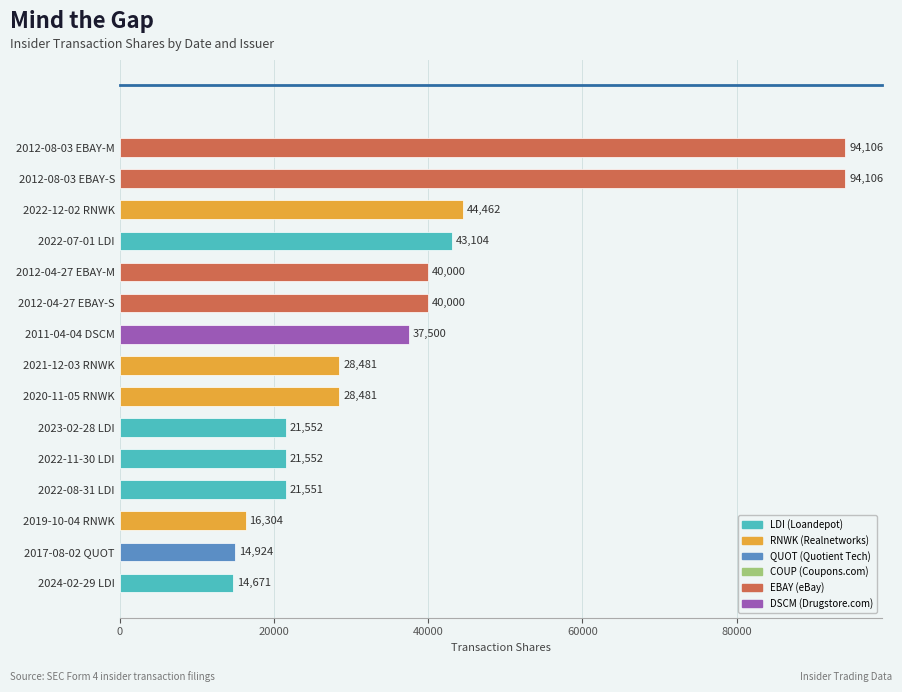

What is the minimum value shown in the chart?

14671